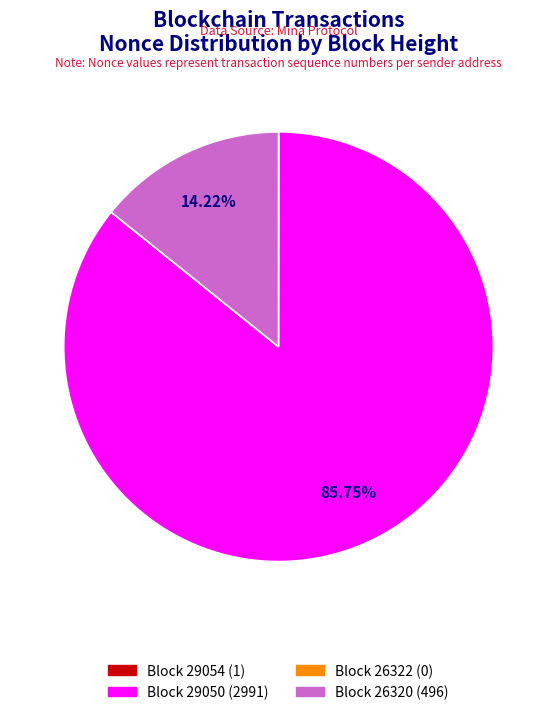

Is there a majority slice in this chart?

Yes